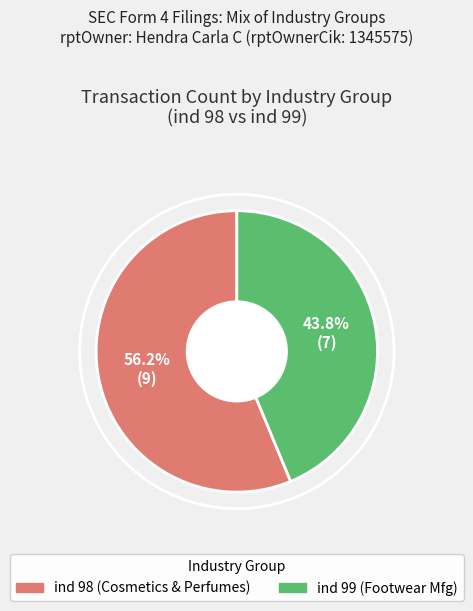

Is there any slice that represents more than half of the pie?

Yes